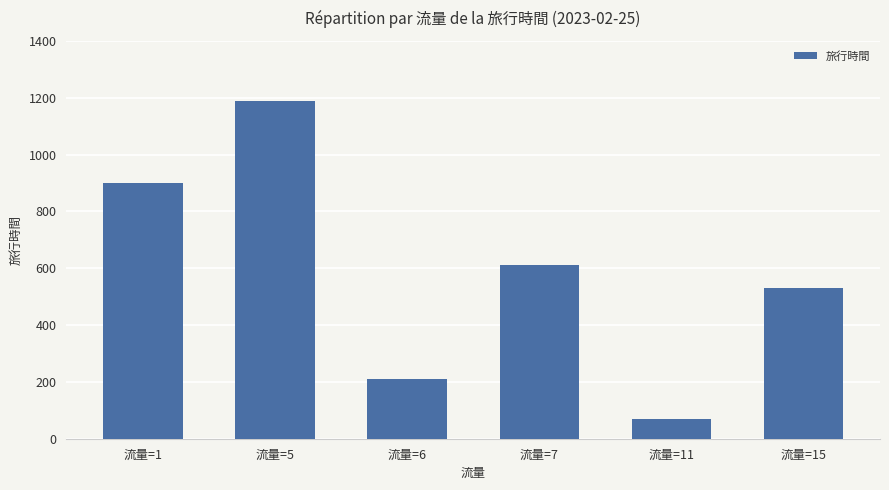

What is the value of the 6th bar from the left?

530